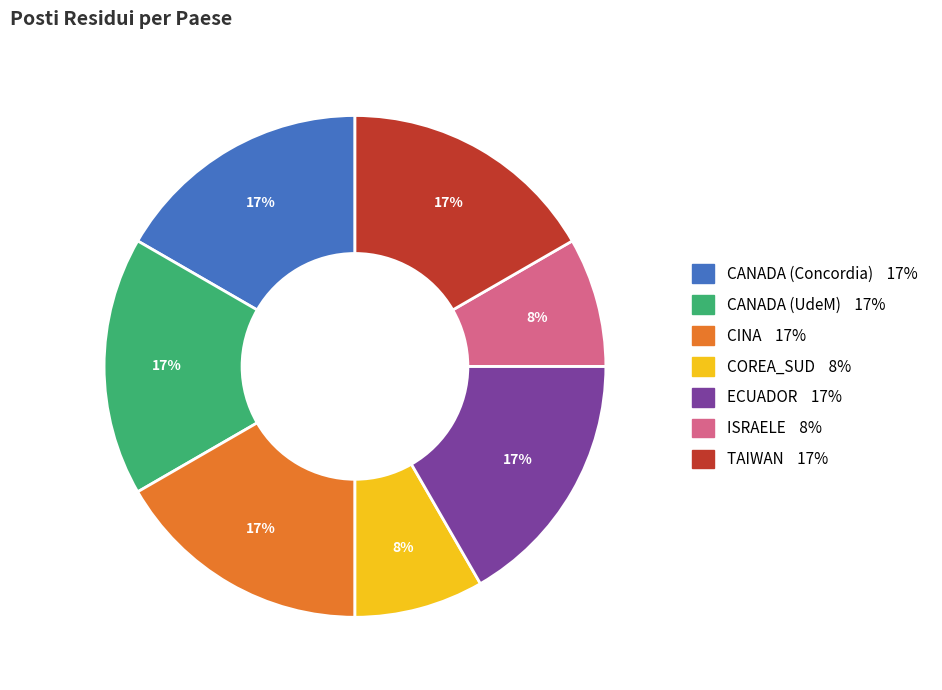

True or false: ISRAELE accounts for 8% of the total.

True